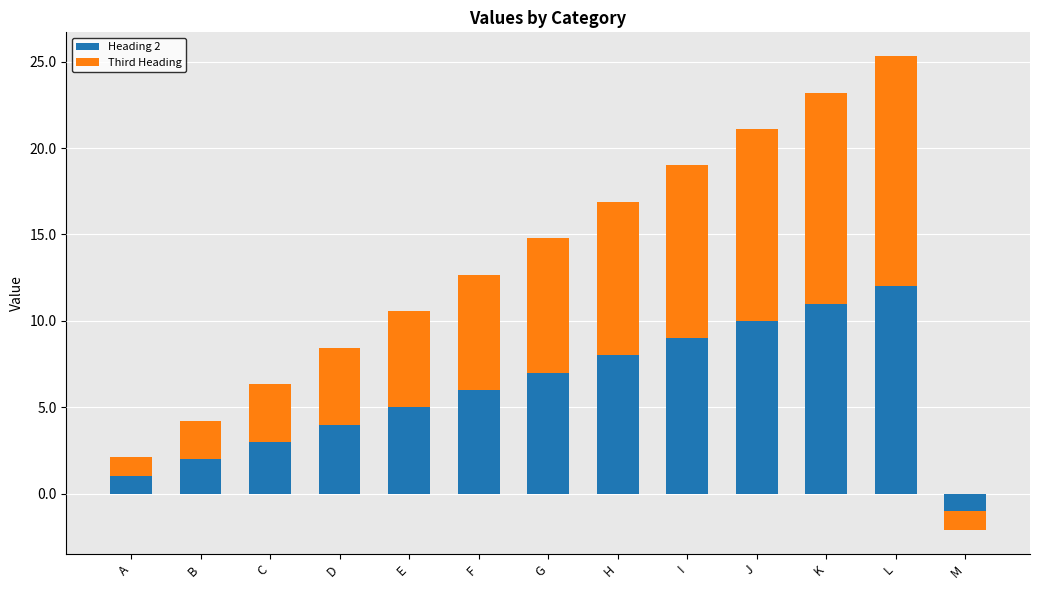

At which label is Third Heading closest to 6?

E